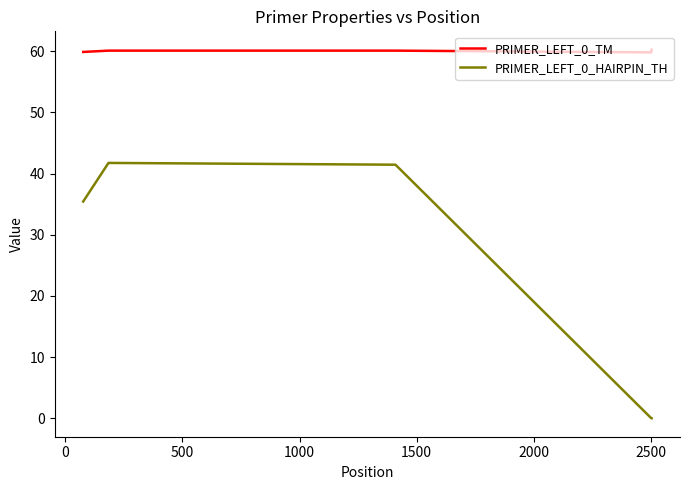

Which series has the widest spread of values?

PRIMER_LEFT_0_HAIRPIN_TH